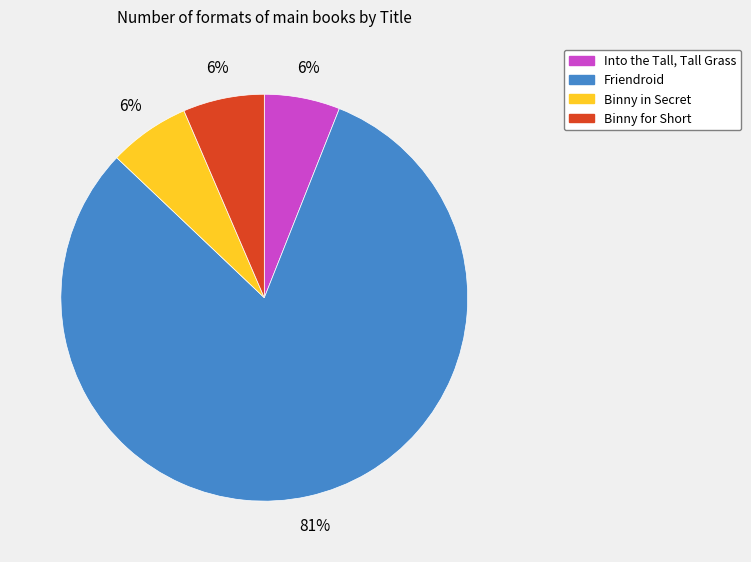

Does Friendroid account for over 50% of the chart?

Yes